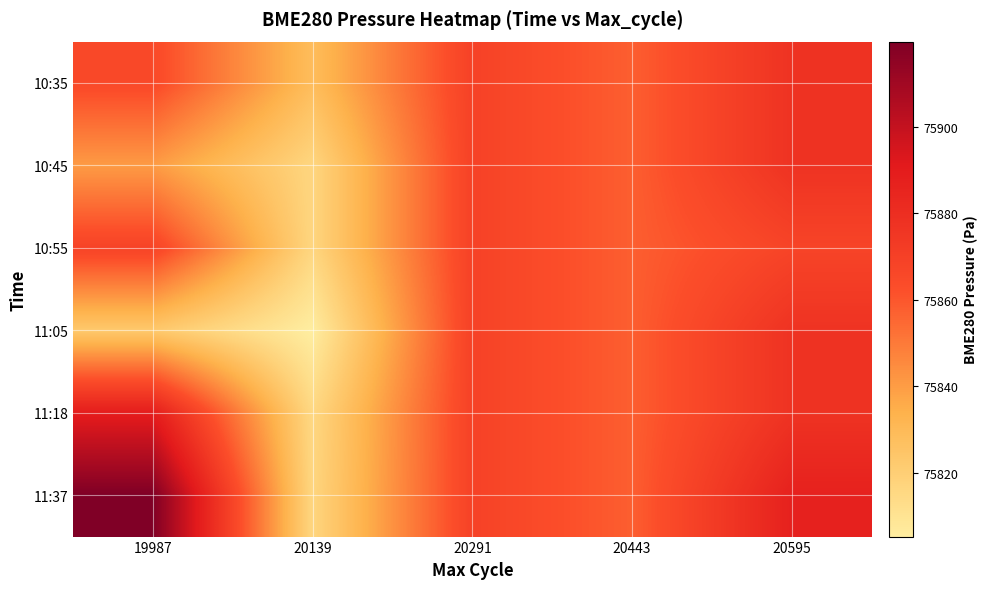

Reading left to right, extract all data points from this chart.

10:35: 19987=75865.2	20139=75828.7	20291=75868.9	20443=75857.7	20595=75877.3
10:45: 19987=75840.4	20139=75816.4	20291=75868.9	20443=75857.7	20595=75877.3
10:55: 19987=75868.3	20139=75816.4	20291=75868.9	20443=75857.7	20595=75867.7
11:05: 19987=75822.9	20139=75805.2	20291=75868.9	20443=75857.7	20595=75877.3
11:18: 19987=75889.4	20139=75815.4	20291=75868.9	20443=75857.7	20595=75877.3
11:37: 19987=75919.6	20139=75816.4	20291=75868.9	20443=75857.7	20595=75886.9